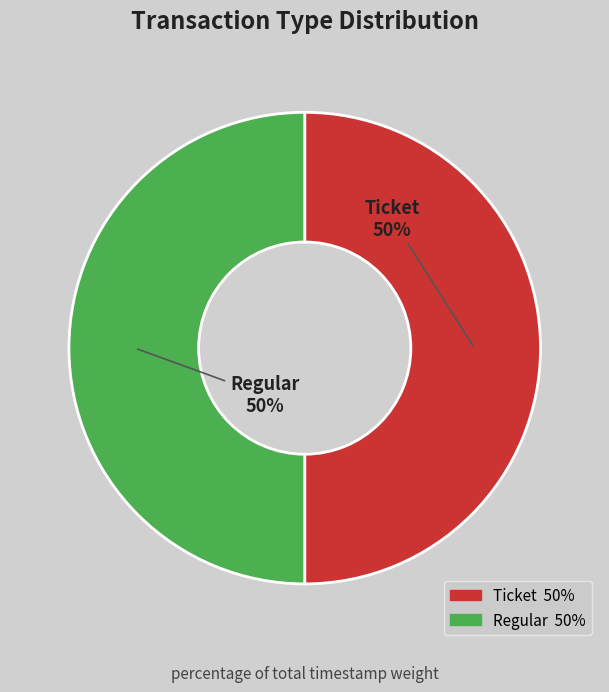

Approximately how many times larger is the value at Regular compared to Ticket?

1.0